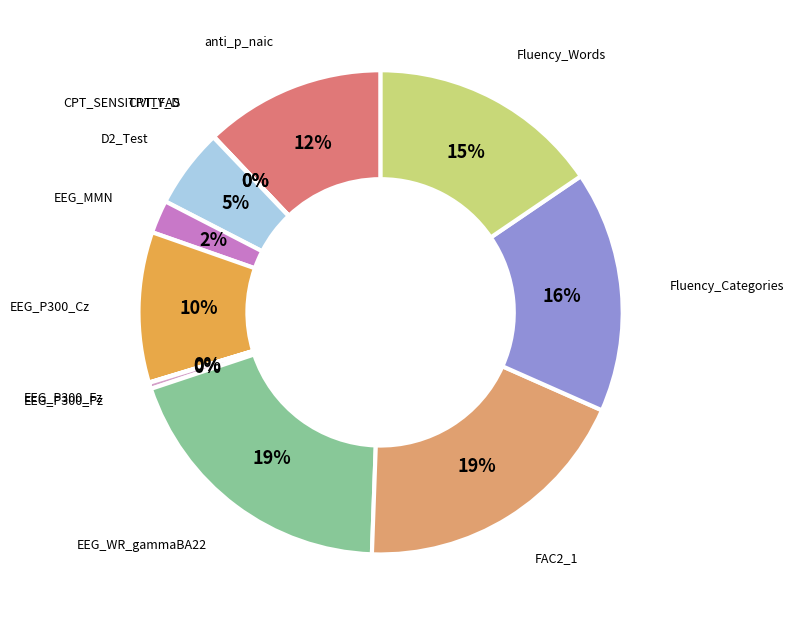

To the nearest percent, what percentage of the pie is EEG_WR_gammaBA22?

19%